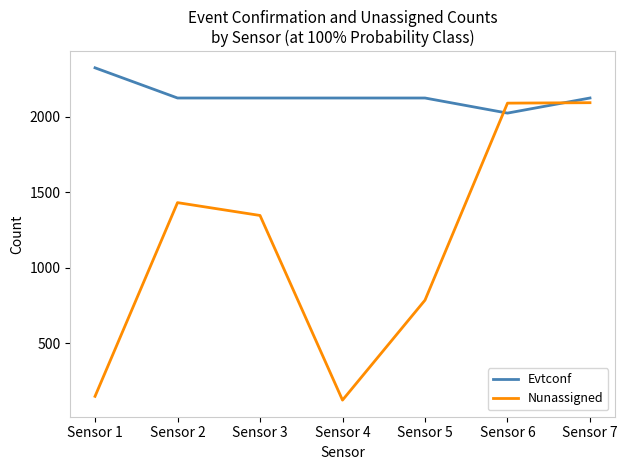

What is the difference between the maximum and minimum values in the Evtconf series?

300